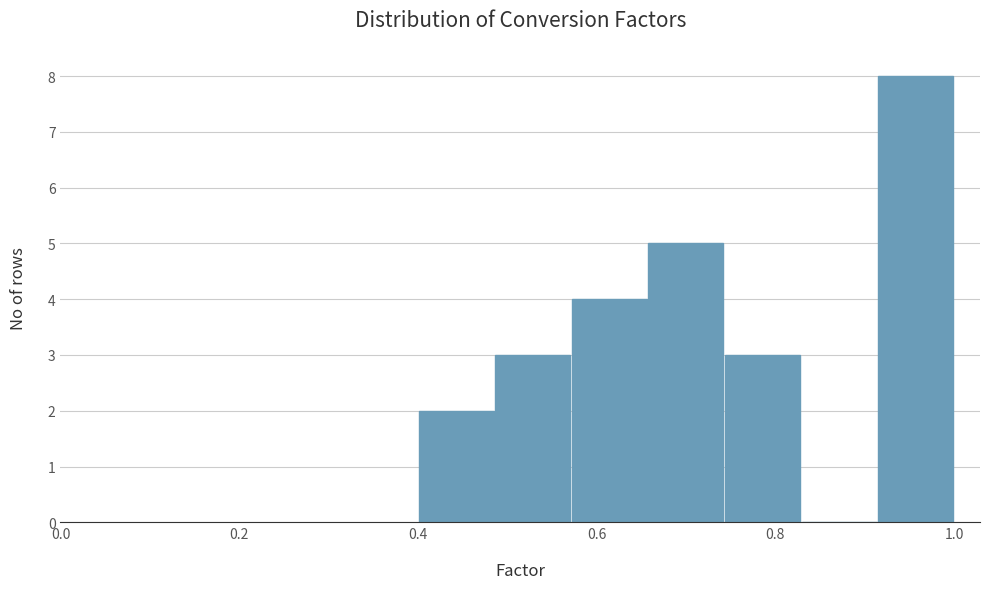

Reading left to right, transcribe this chart: for each bar, give the range it covers on the x-axis and its height. Neither the bar edges nor the heights are printed on the chart, so give them approximately, as read against the axes.

0.40 to 0.48: 2
0.48 to 0.58: 3
0.58 to 0.66: 4
0.66 to 0.74: 5
0.74 to 0.82: 3
0.82 to 0.92: 0
0.92 to 1.00: 8